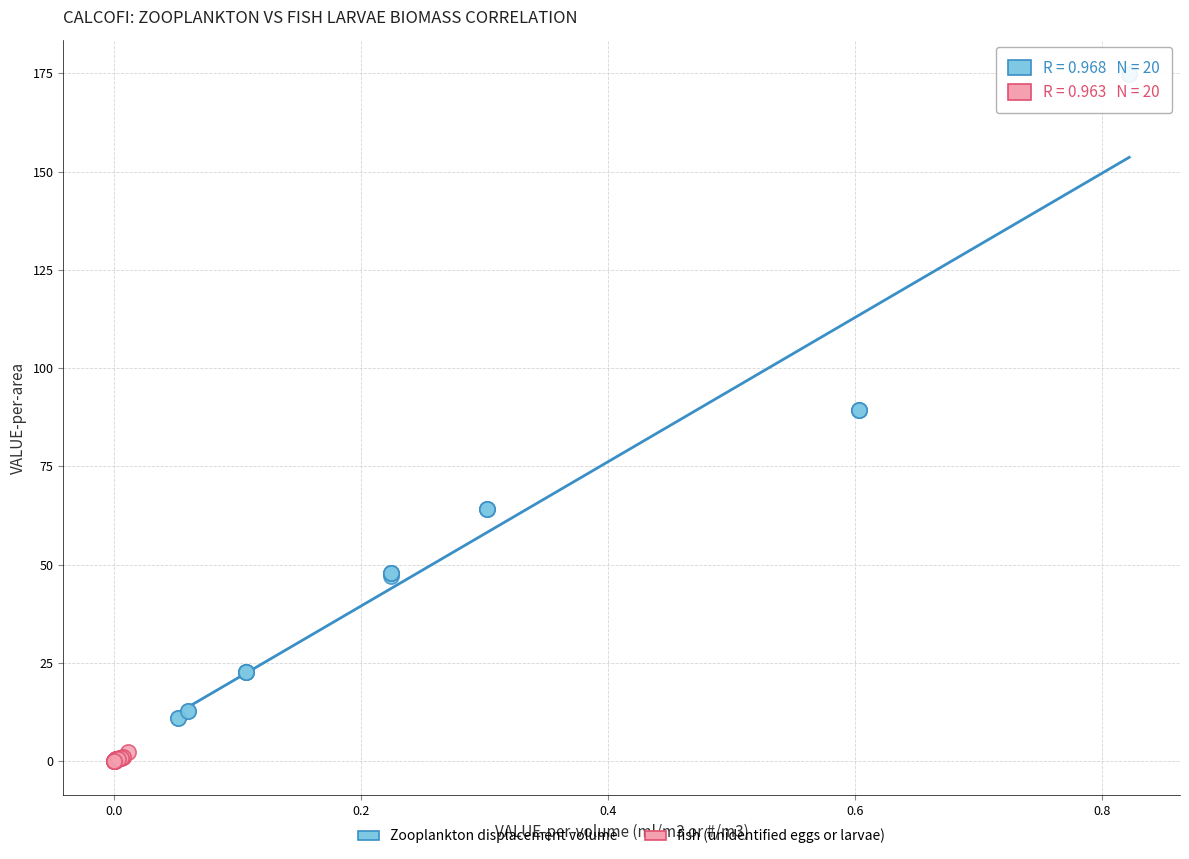

Which series contains the lowest Y value?

fish (unidentified eggs or larvae)